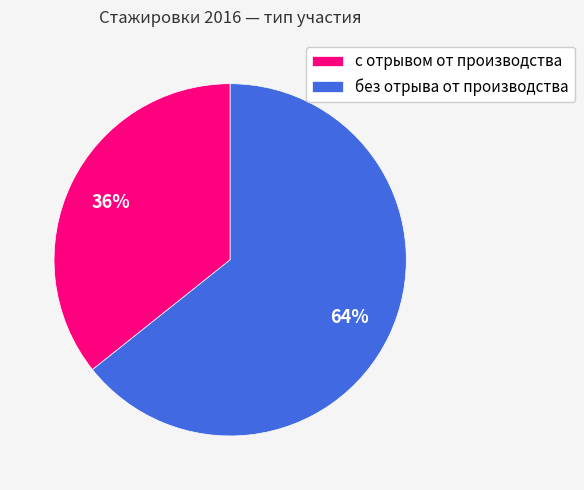

True or false: без отрыва от производства accounts for 54% of the total.

False